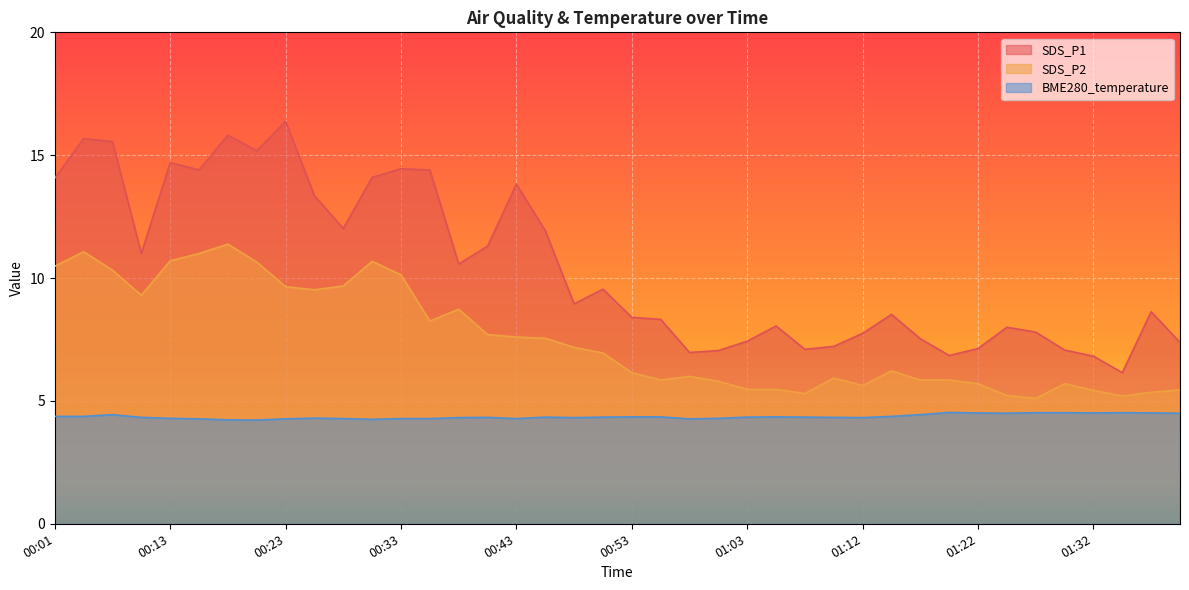

The value of SDS_P2 at 01:25 is 1.9. True or false?

False